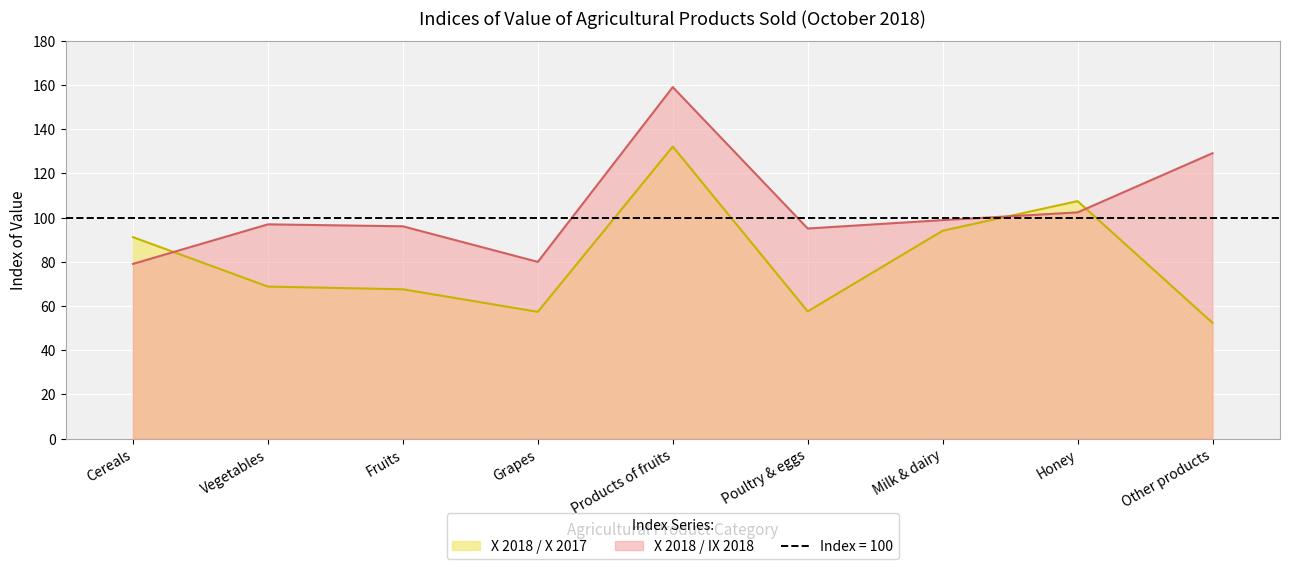

Is it true that X 2018 / IX 2018 equals 238.0 at Products of fruits?

False